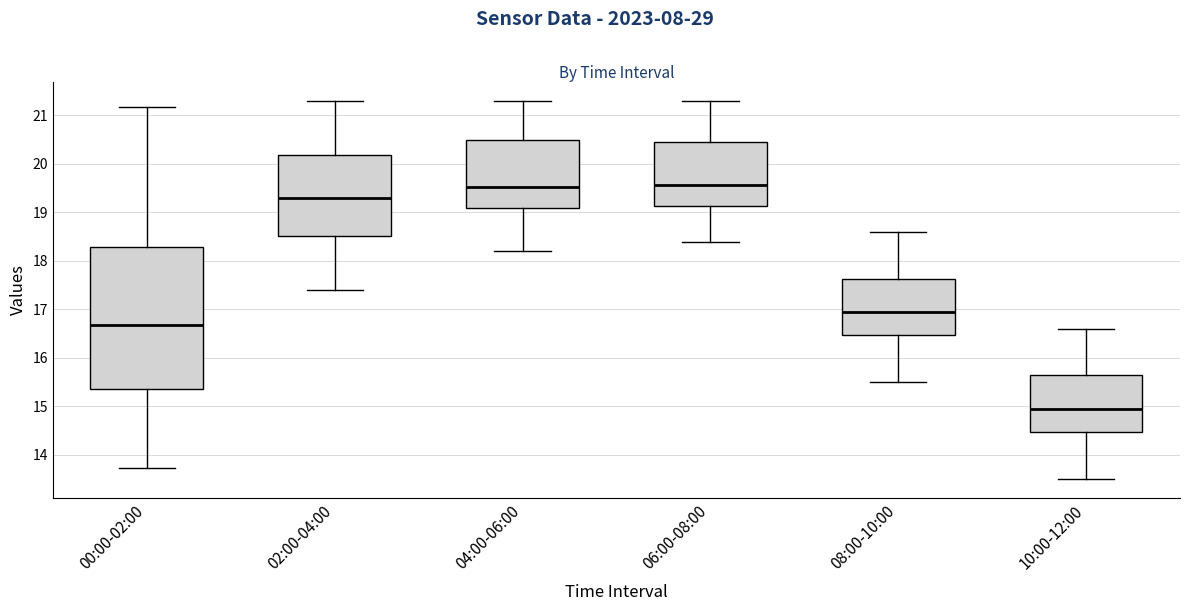

Comparing the boxes themselves (not the whiskers), which one is the tallest?

00:00-02:00